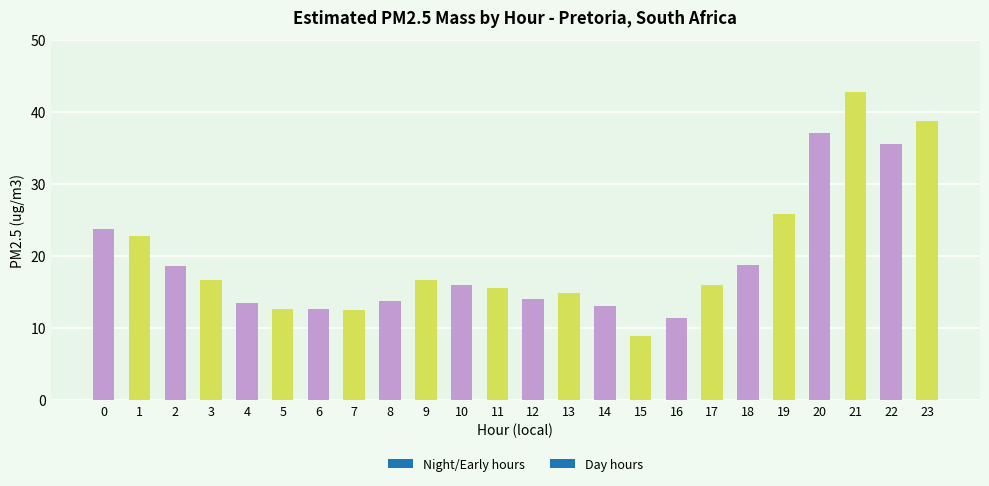

Count the number of categories in the chart.

24